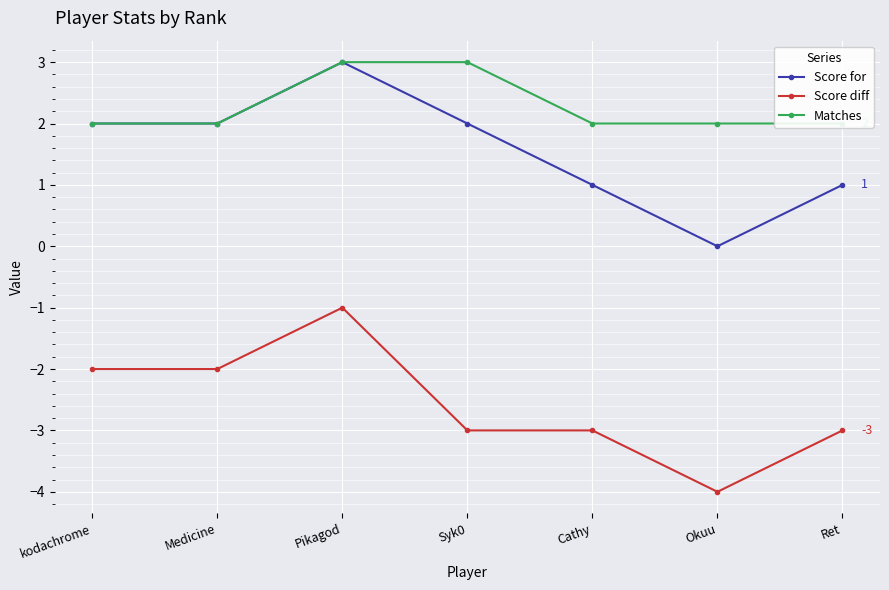

Where does the Score diff series first go above -3?

kodachrome